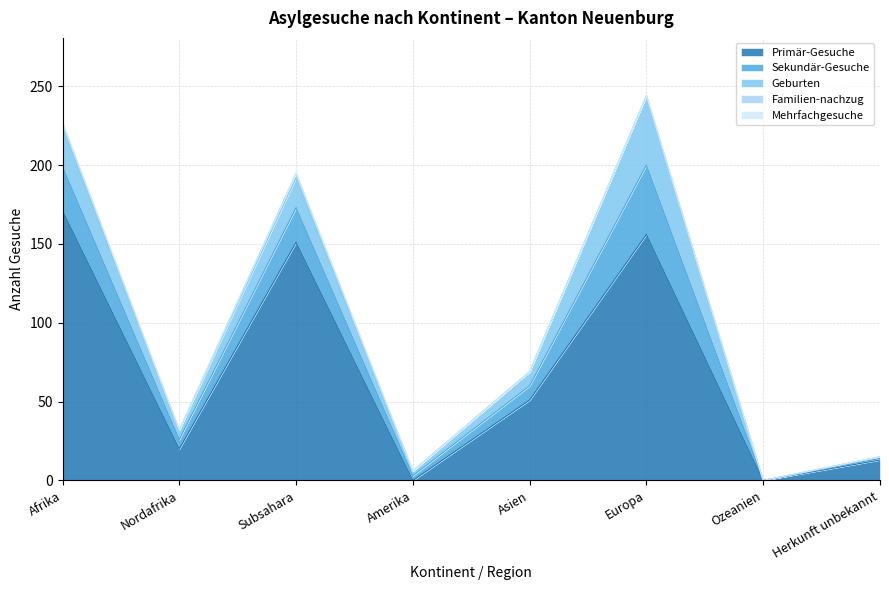

Does the chart have visible grid lines?

Yes